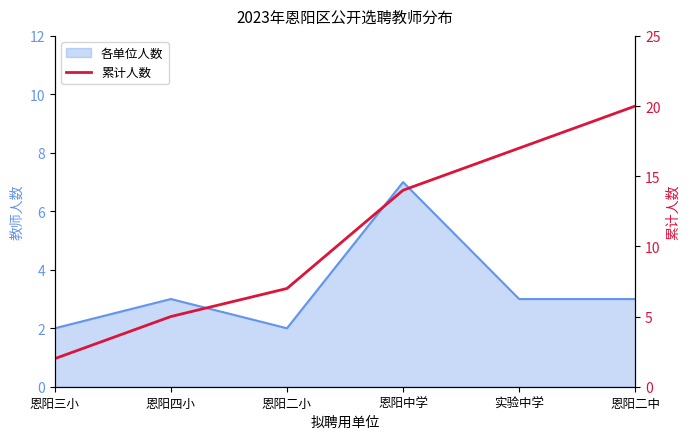

What is the label of the 3rd point from the right?

恩阳中学